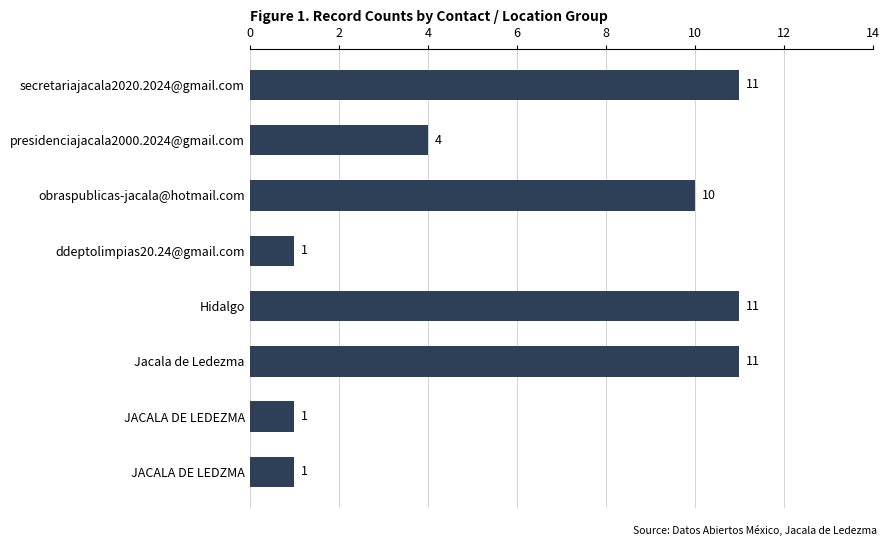

What is the greatest value displayed?

11